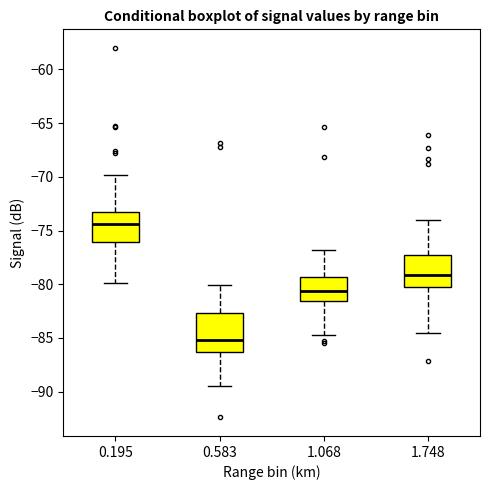

Where does the upper whisker of the box at x = 1.748 end on the y-axis? The values are not printed on the chart, so give them approximately, as read against the axis.

-74.0